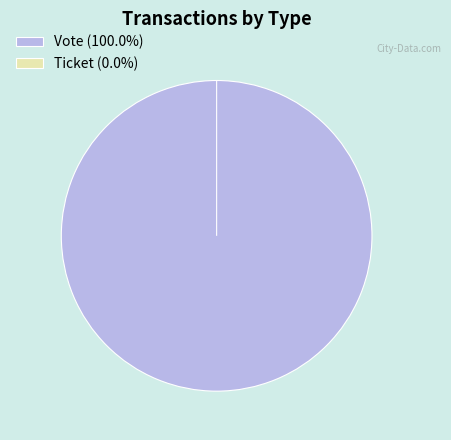

How many slices are in this pie chart?

2